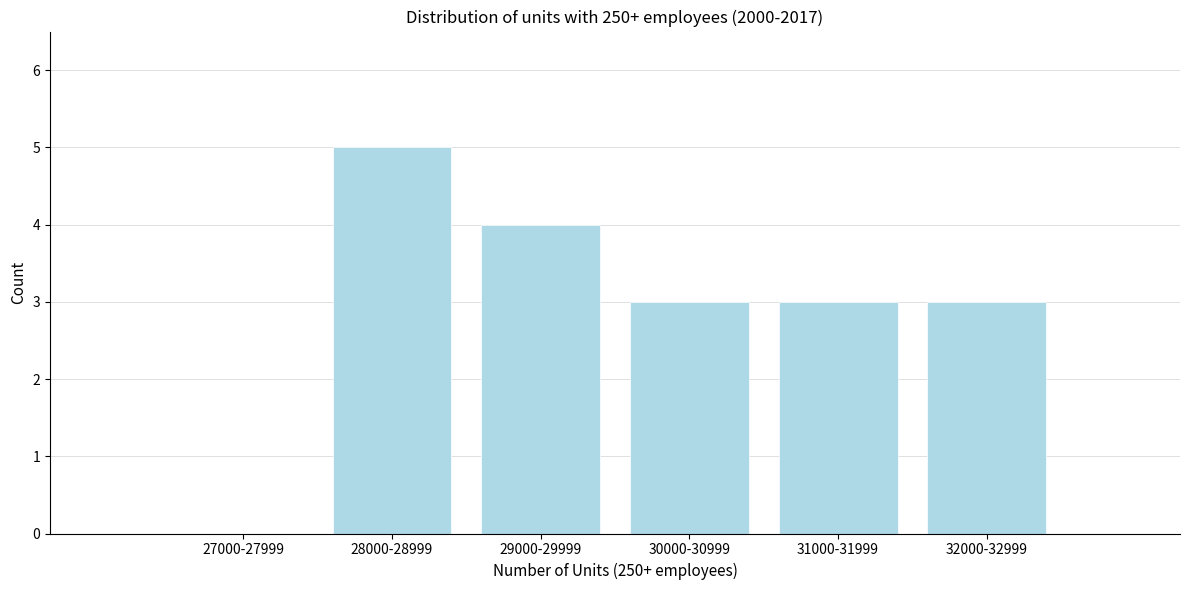

Reading left to right, list all the values displayed in this chart.

27000-27999=0	28000-28999=5	29000-29999=4	30000-30999=3	31000-31999=3	32000-32999=3